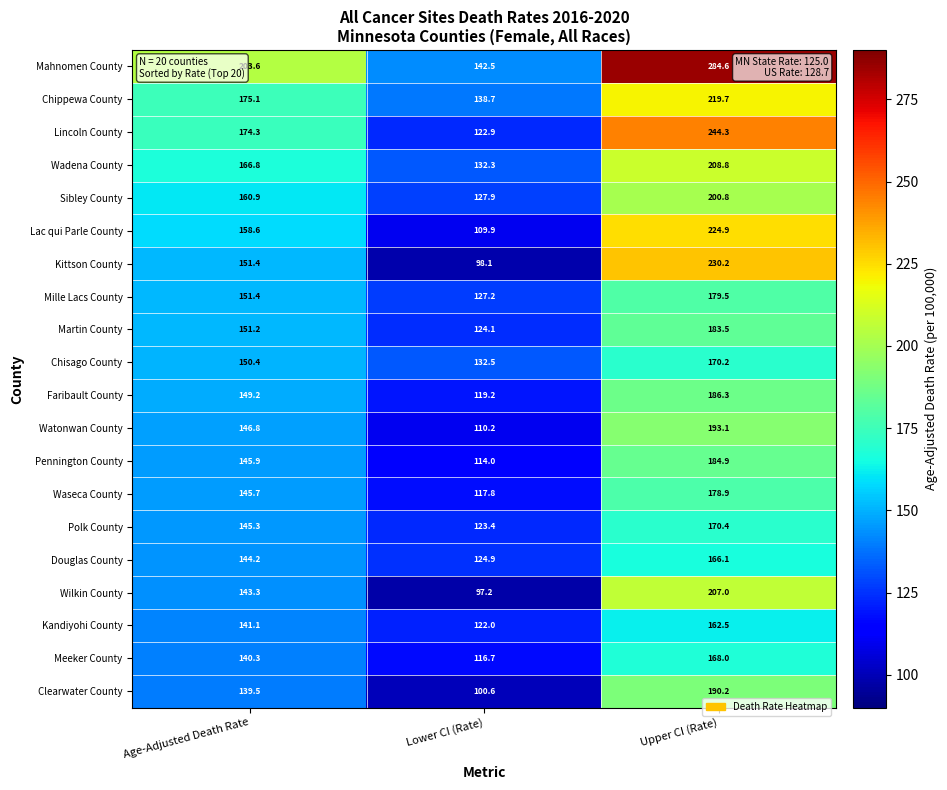

At Lower CI (Rate), list the series in order from largest to smallest.

Mahnomen County, Chippewa County, Chisago County, Wadena County, Sibley County, Mille Lacs County, Douglas County, Martin County, Polk County, Lincoln County, Kandiyohi County, Faribault County, Waseca County, Meeker County, Pennington County, Watonwan County, Lac qui Parle County, Clearwater County, Kittson County, Wilkin County